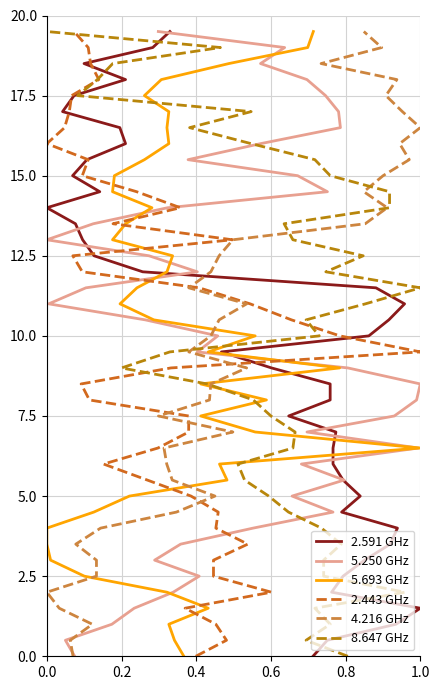

True or false: 8.647 GHz has a value of 19.9 at 30.

False